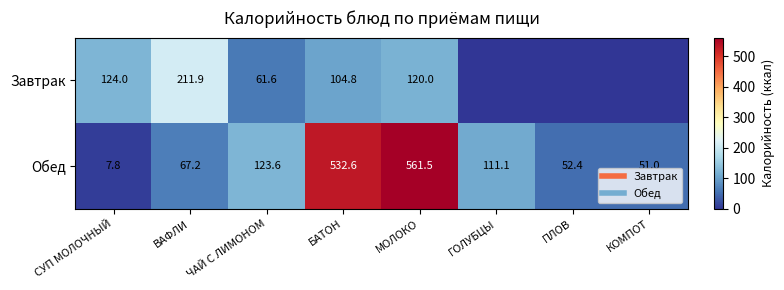

Rank the series by their maximum value, from highest to lowest.

Обед, Завтрак